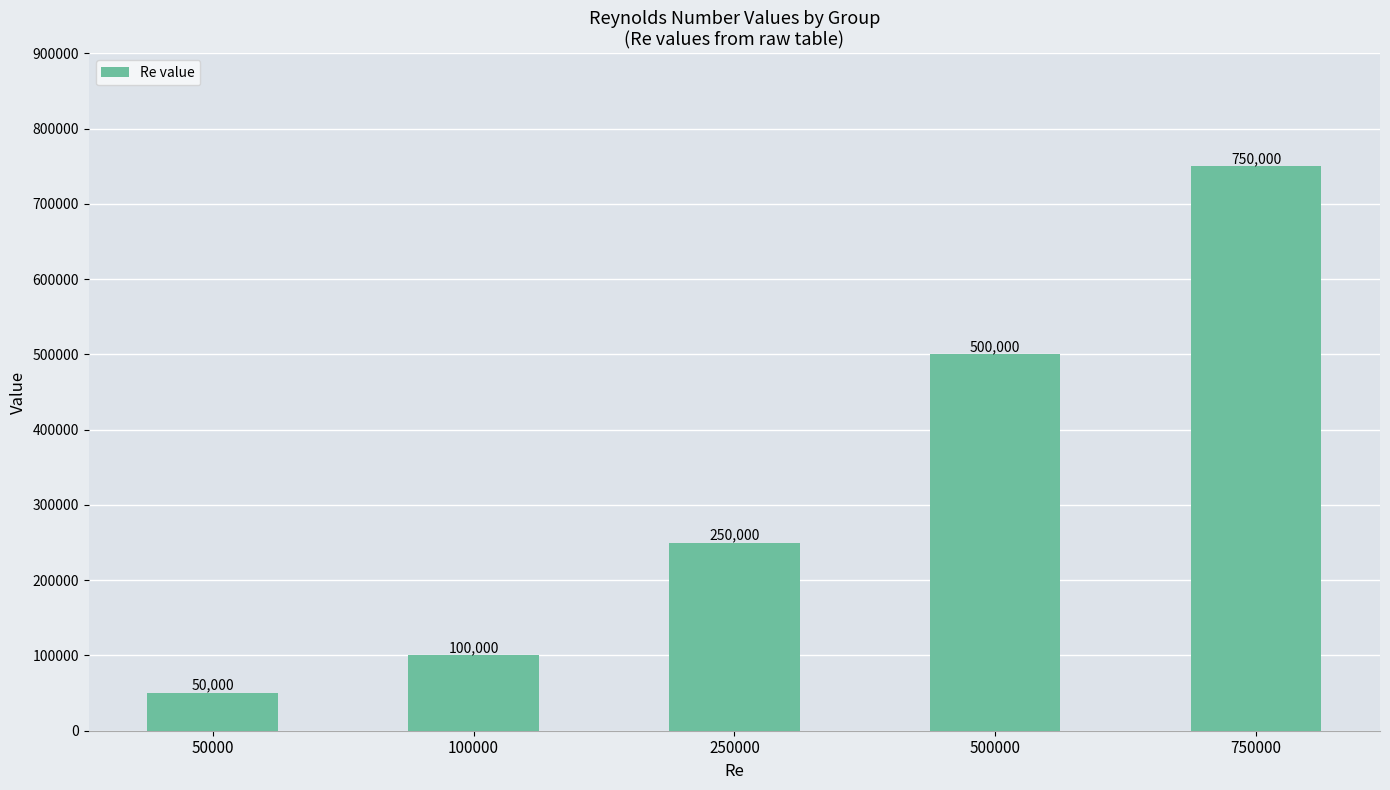

What is the value of the 1st bar from the left?

50000